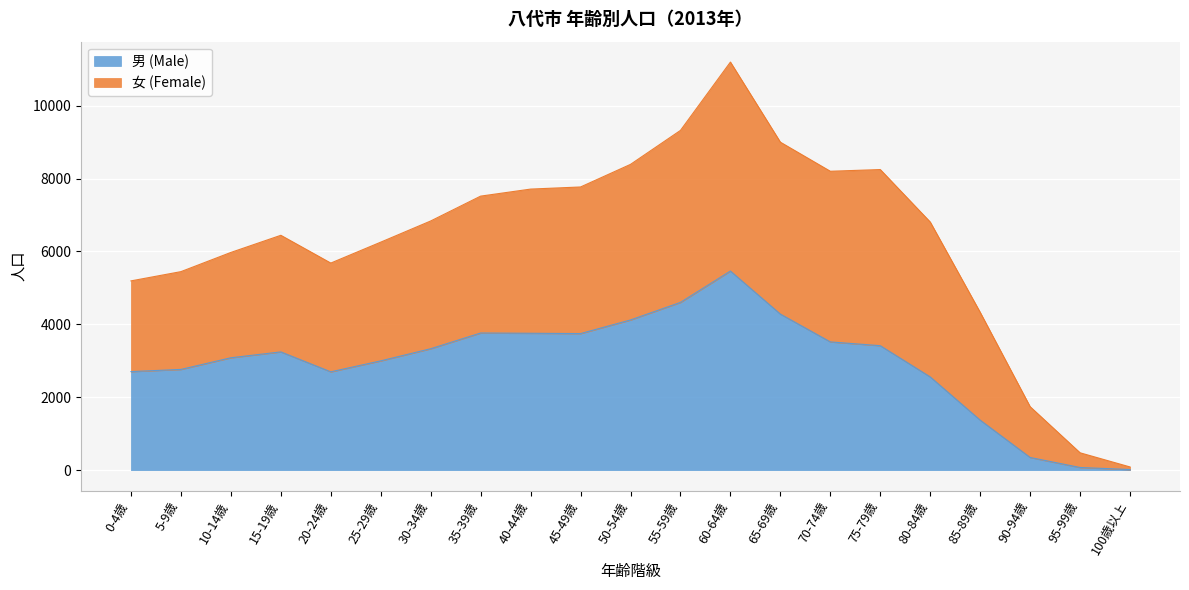

What position from the left is 65-69歳?

14